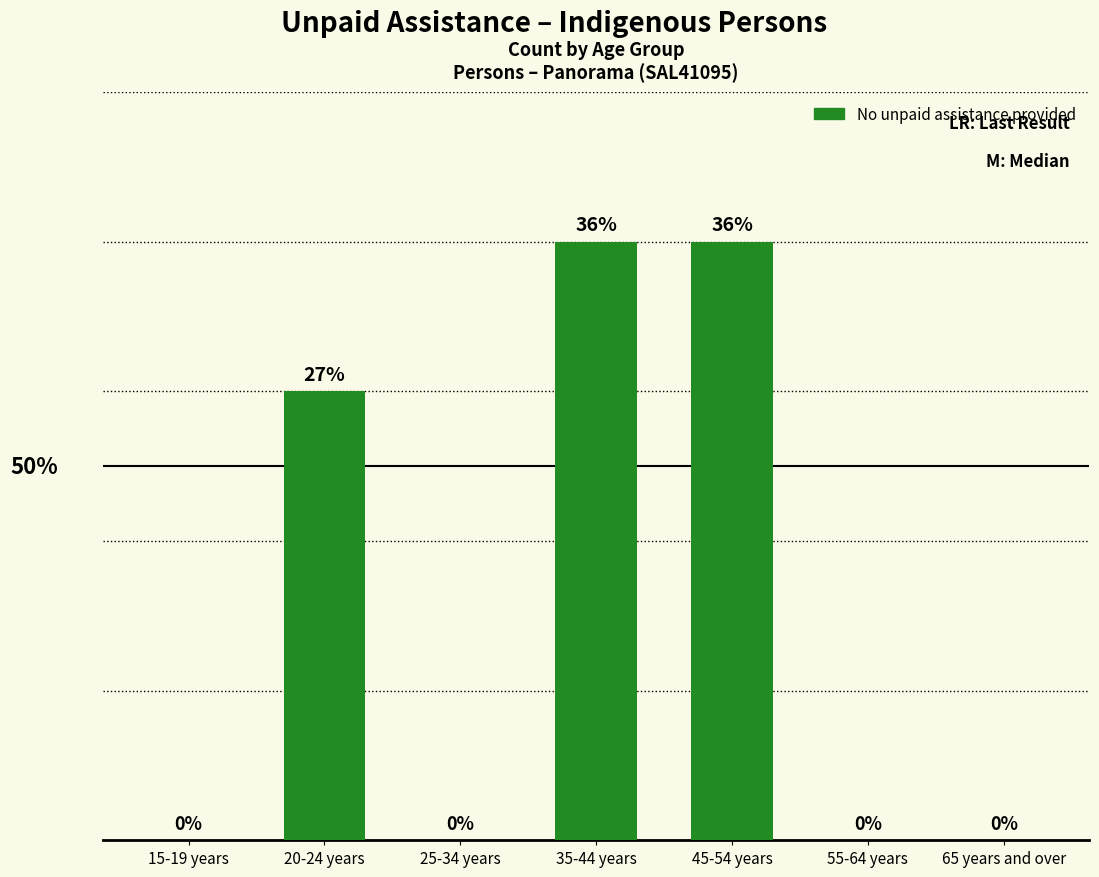

At which label is the value closest to 2?

20-24 years